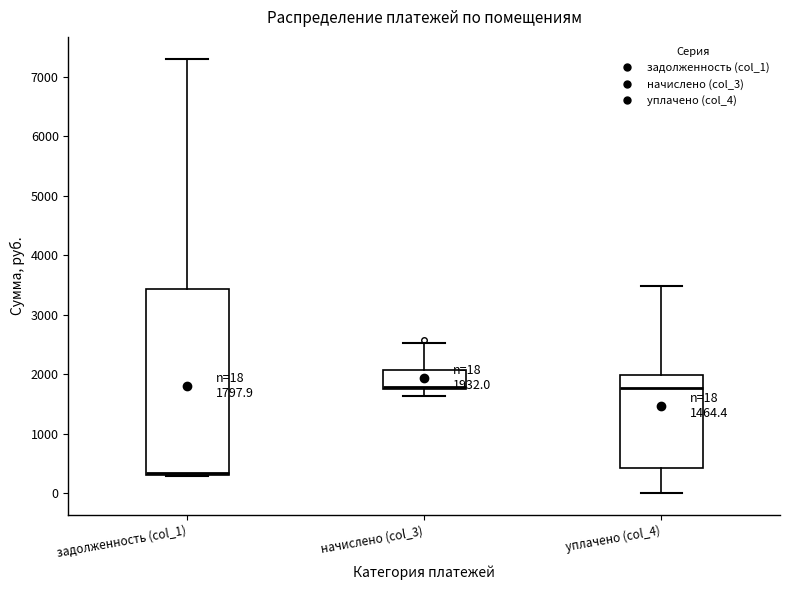

Comparing the boxes themselves (not the whiskers), which one is the tallest?

задолженность (col_1)